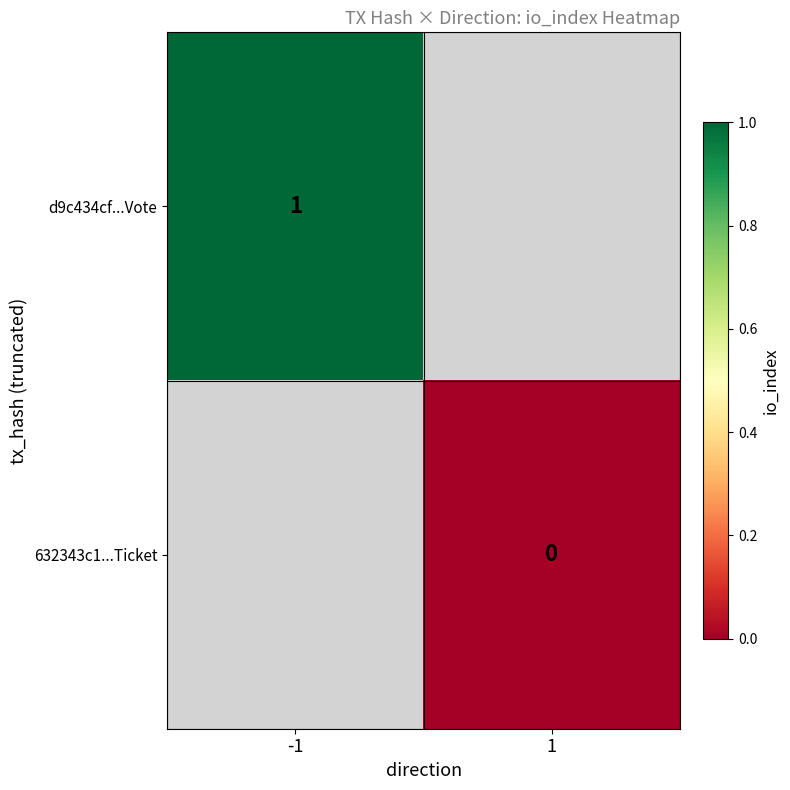

The d9c434cf...Vote series shows 1 at -1. True or false?

True